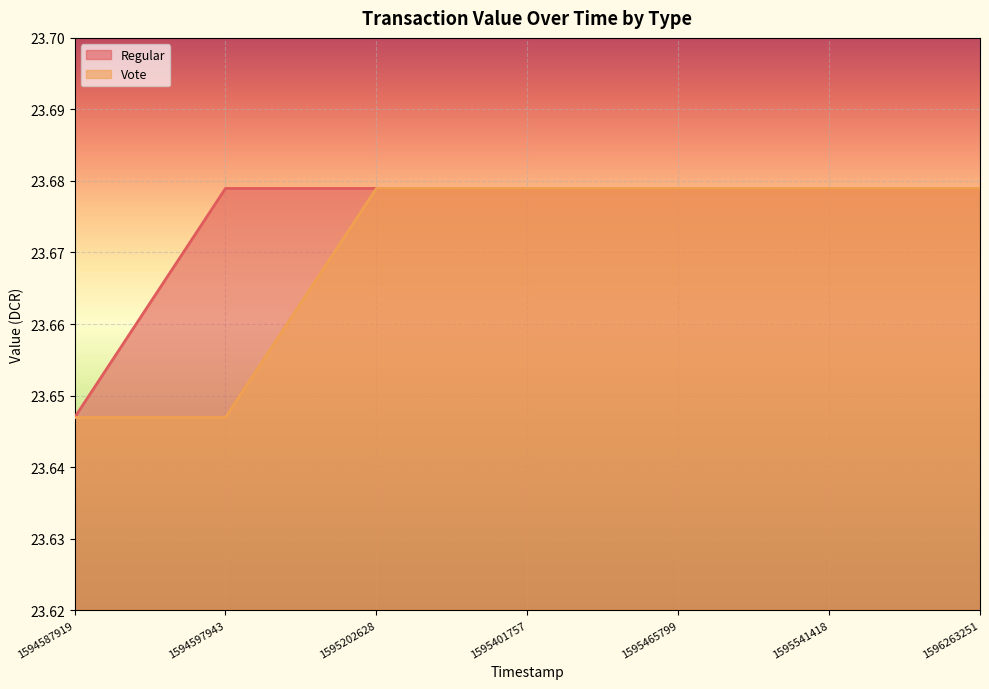

Reading left to right, list all the values displayed in this chart.

Regular: 23.6	23.7	23.7	23.7	23.7	23.7	23.7
Vote: 23.6	23.6	23.7	23.7	23.7	23.7	23.7